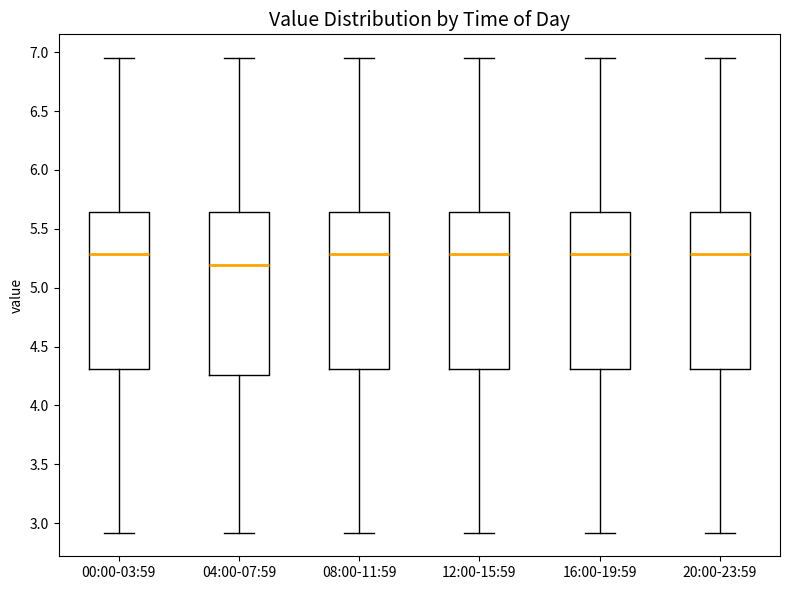

Reading left to right, transcribe this box plot: for each box, give where its median line is, the range the box spans, and where its two whiskers end, as read against the y-axis. The values are not printed on the chart, so give them approximately, as read against the axis.

00:00-03:59: median 5.30, box 4.30 to 5.65, whiskers 2.90 to 6.95
04:00-07:59: median 5.20, box 4.25 to 5.65, whiskers 2.90 to 6.95
08:00-11:59: median 5.30, box 4.30 to 5.65, whiskers 2.90 to 6.95
12:00-15:59: median 5.30, box 4.30 to 5.65, whiskers 2.90 to 6.95
16:00-19:59: median 5.30, box 4.30 to 5.65, whiskers 2.90 to 6.95
20:00-23:59: median 5.30, box 4.30 to 5.65, whiskers 2.90 to 6.95